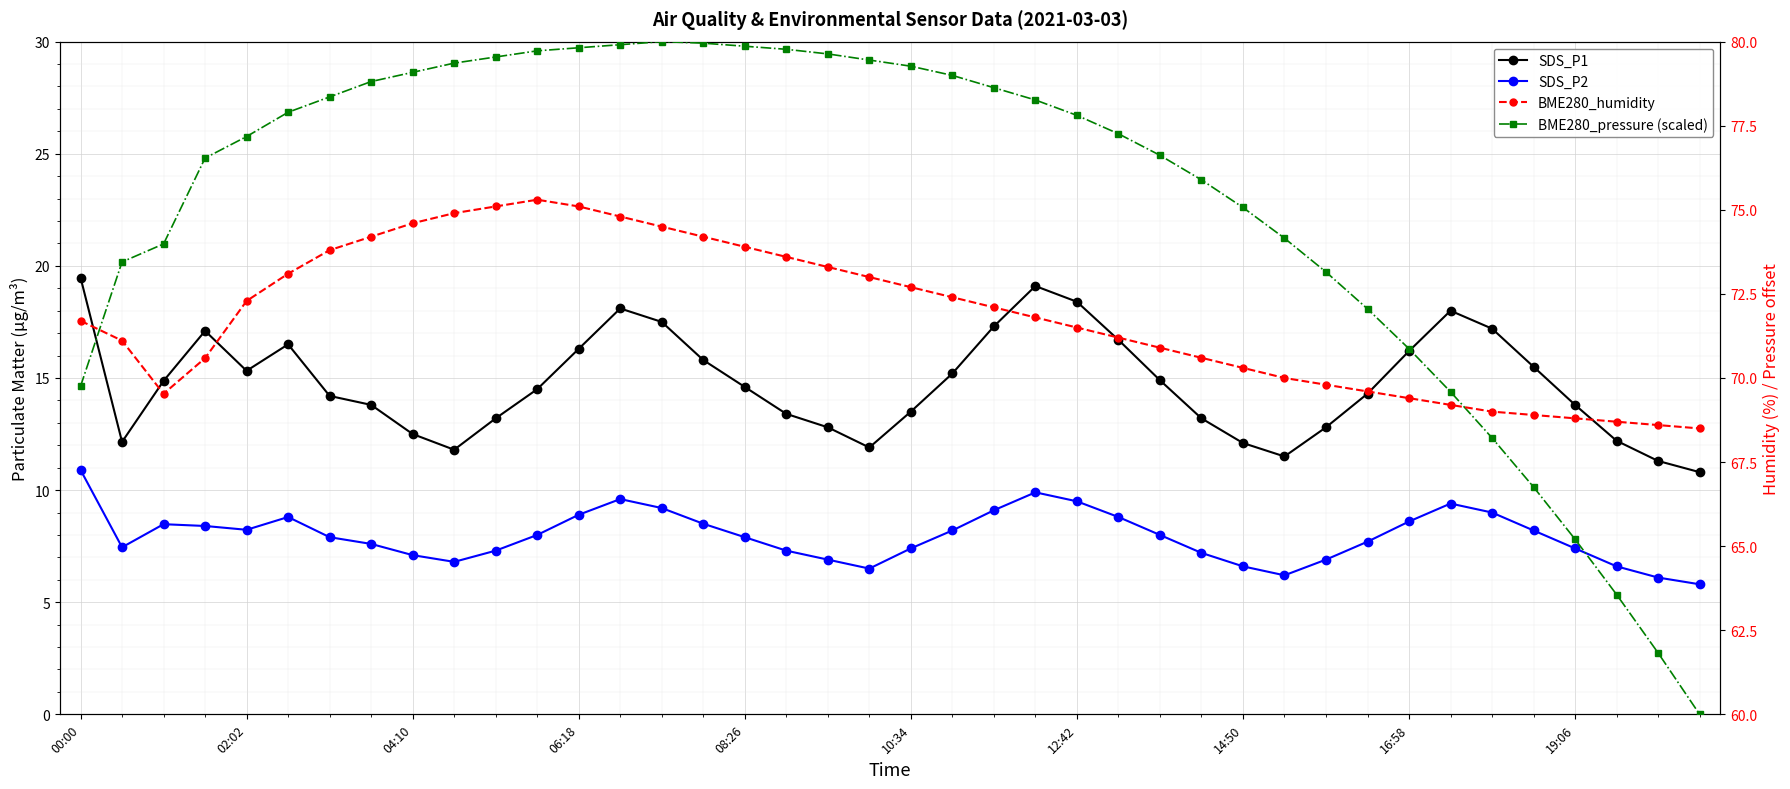

True or false: BME280_pressure (scaled) and SDS_P2 cross at least once.

False